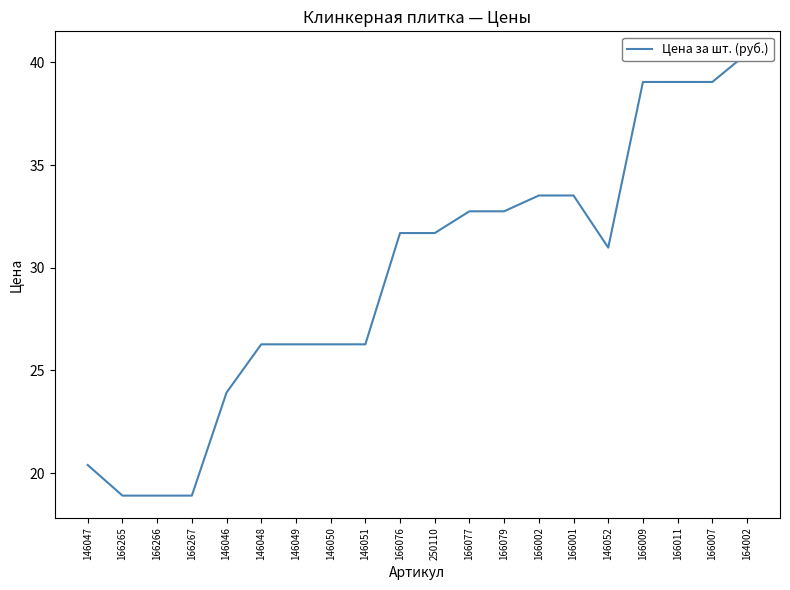

At which category does the chart reach its minimum across all series?

166265